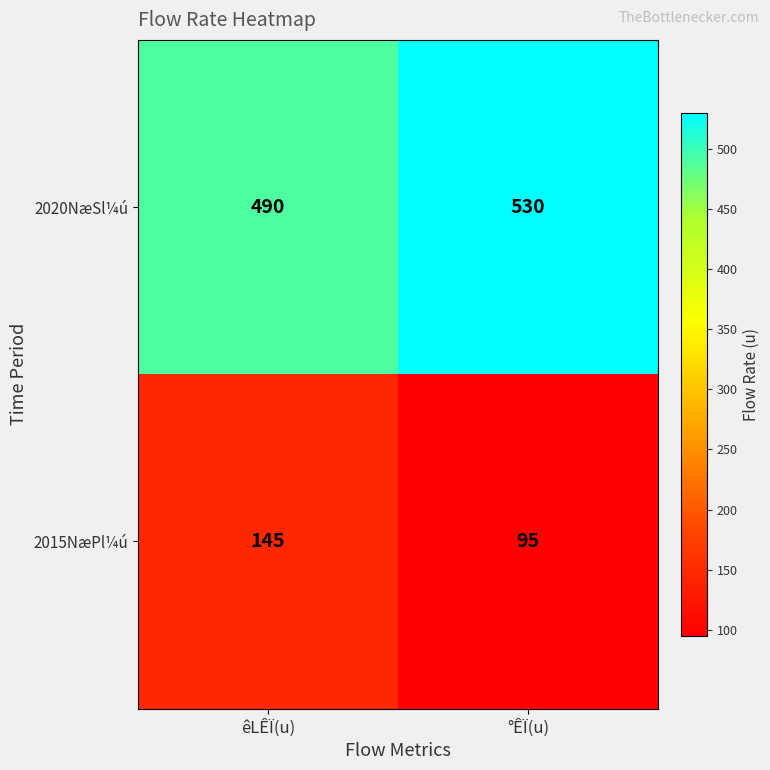

What is the difference between the maximum and minimum values in the 2015NæPl¼ú series?

50